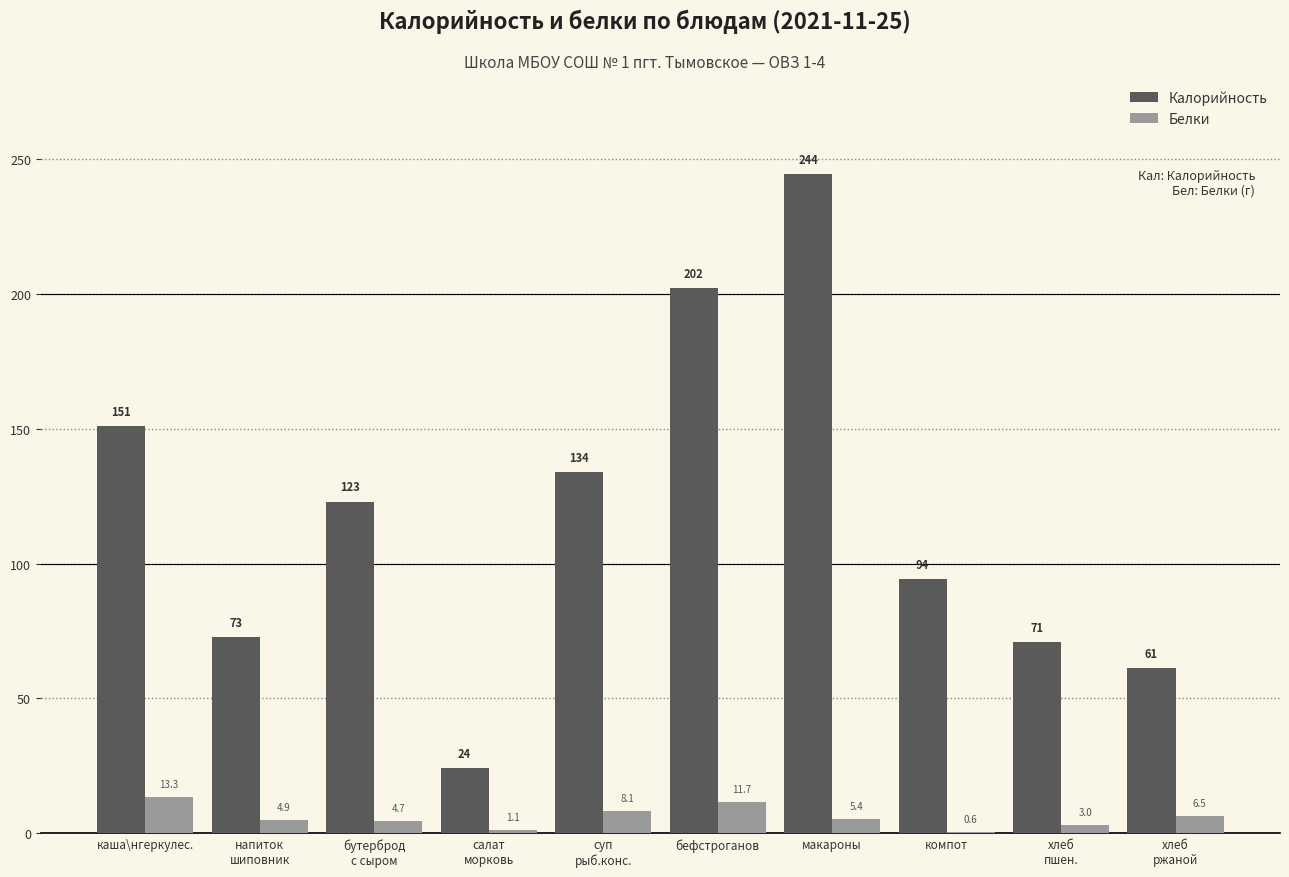

What is the greatest value displayed?

244.5